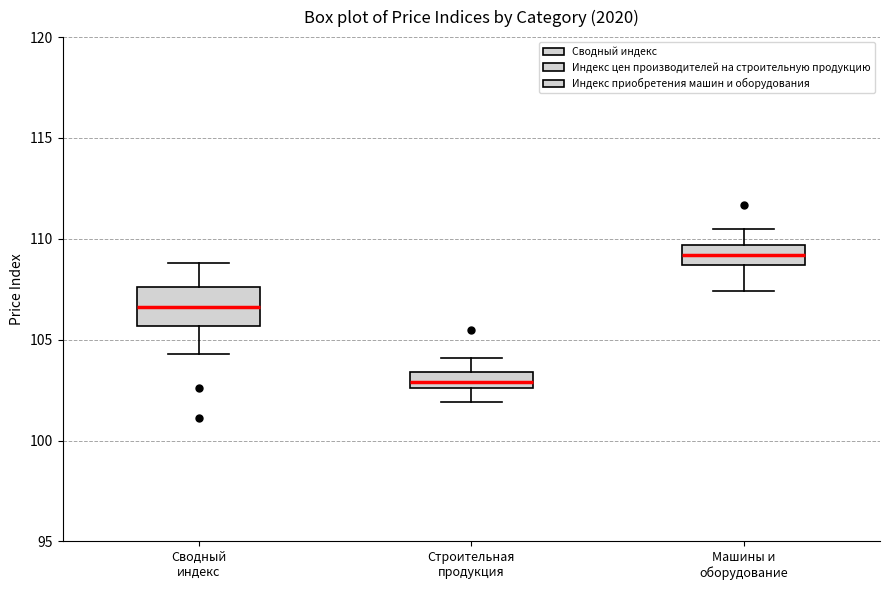

Where does the upper whisker of the box for Машины и оборудование end on the y-axis? The values are not printed on the chart, so give them approximately, as read against the axis.

110.5